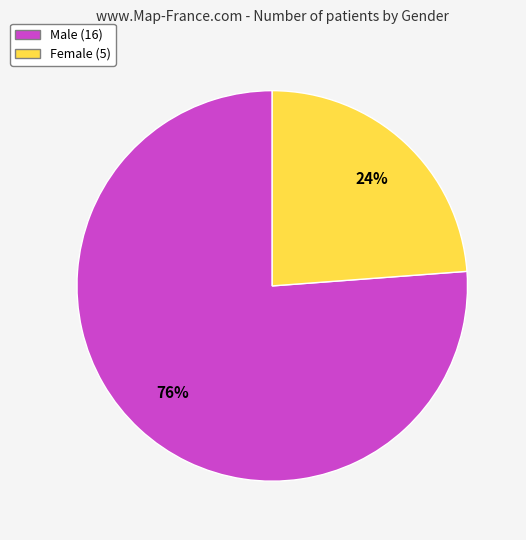

What is the largest slice in the pie chart?

Male